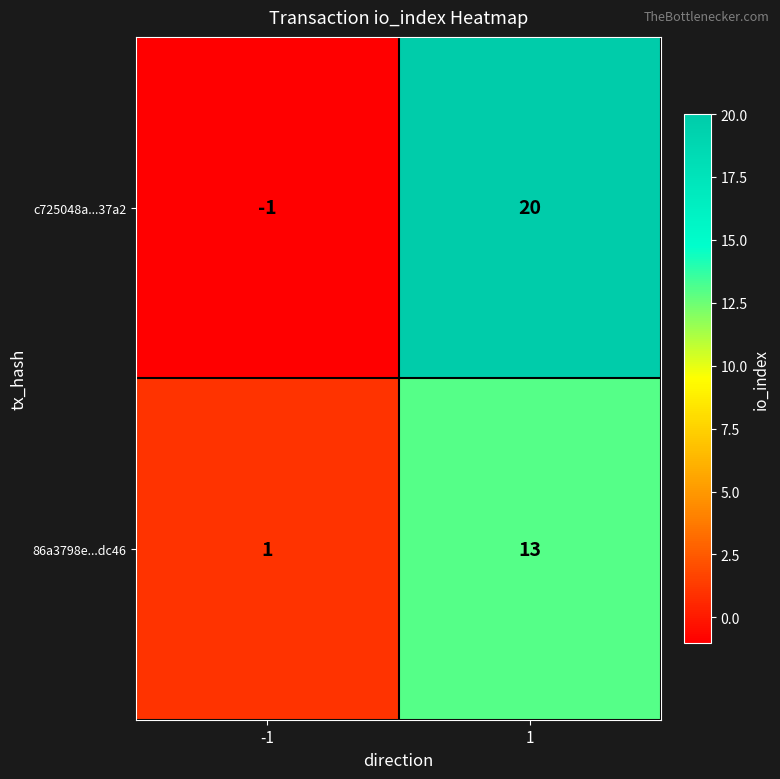

How many categories are shown in the chart?

2